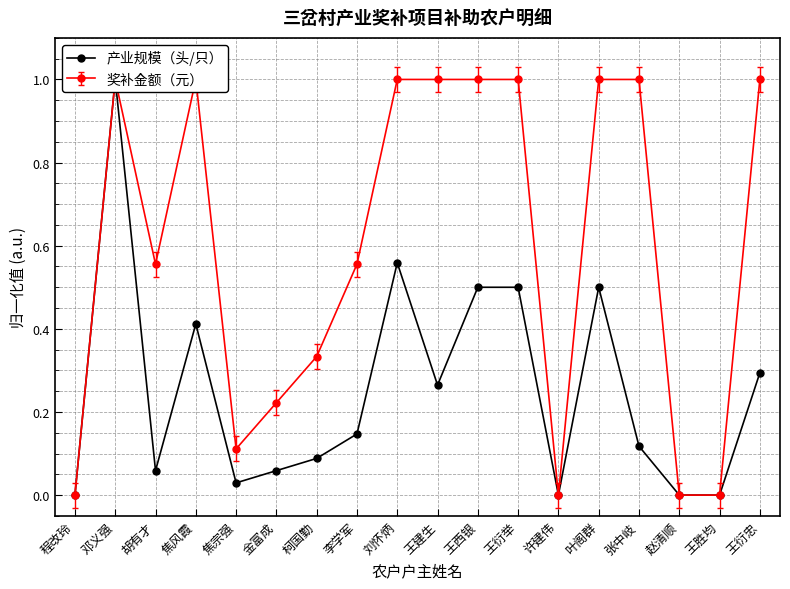

Rank the categories by value from highest to lowest.

邓义强, 刘怀炳, 王西银, 王衍举, 叶阁群, 焦风霞, 王衍忠, 王建生, 李学军, 张中岐, 柯国勤, 胡有才, 金富成, 焦宗强, 程改玲, 许建伟, 赵清顺, 王胜均